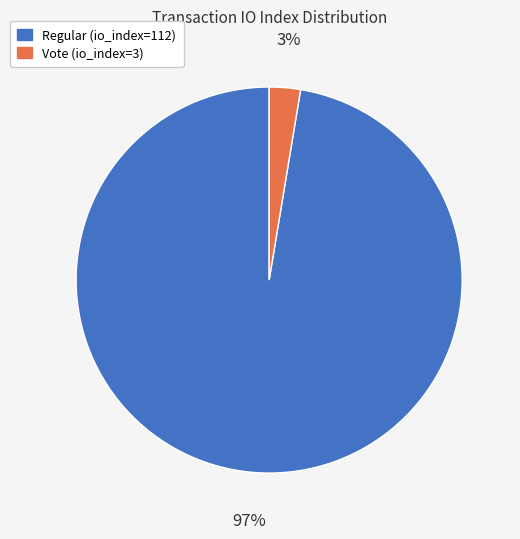

Combined, do Regular (io_index=112) and Vote (io_index=3) account for over 50%?

Yes